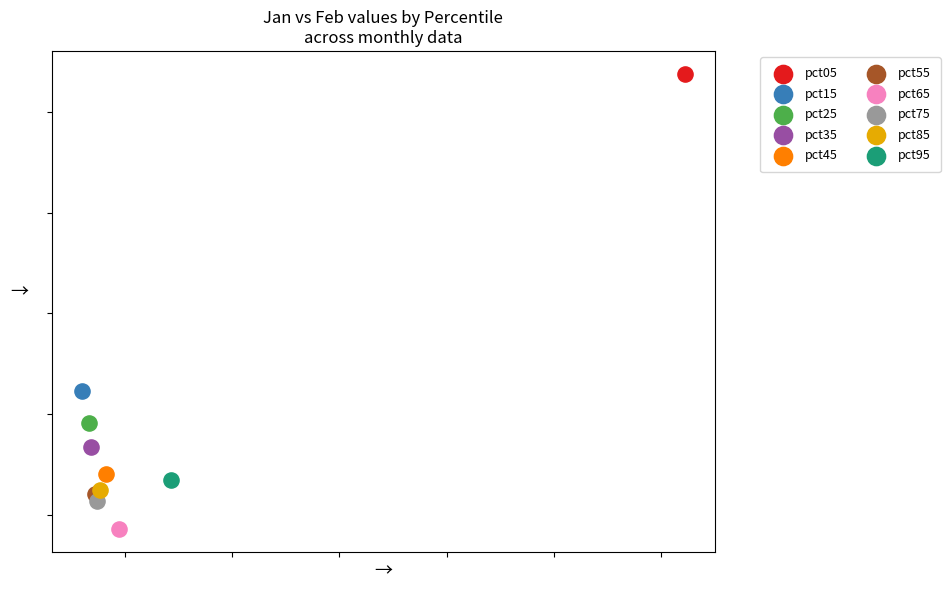

What are all the series names shown in the legend?

pct05, pct15, pct25, pct35, pct45, pct55, pct65, pct75, pct85, pct95